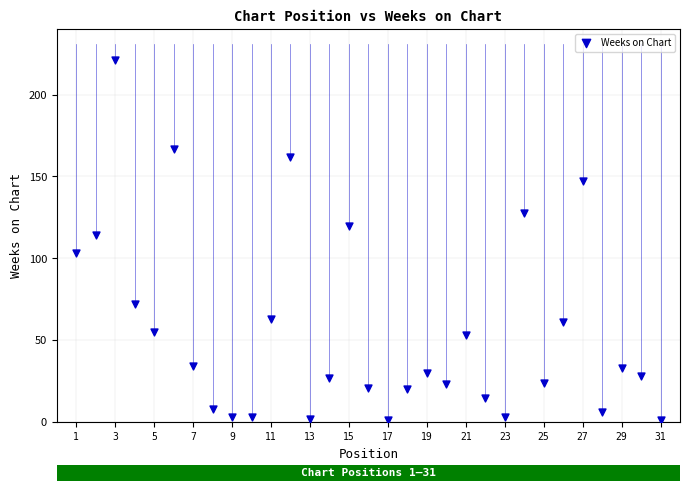

What Y value in the scatter plot is closest to 111?

114